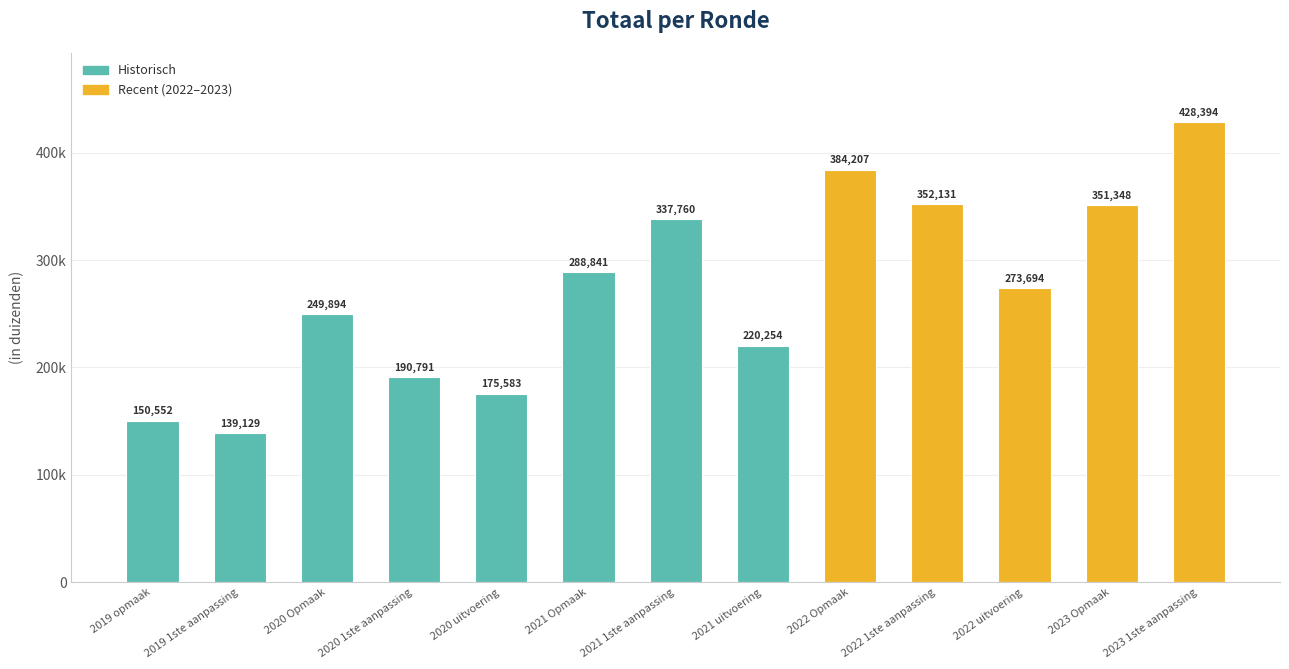

Are the bars horizontal?

No